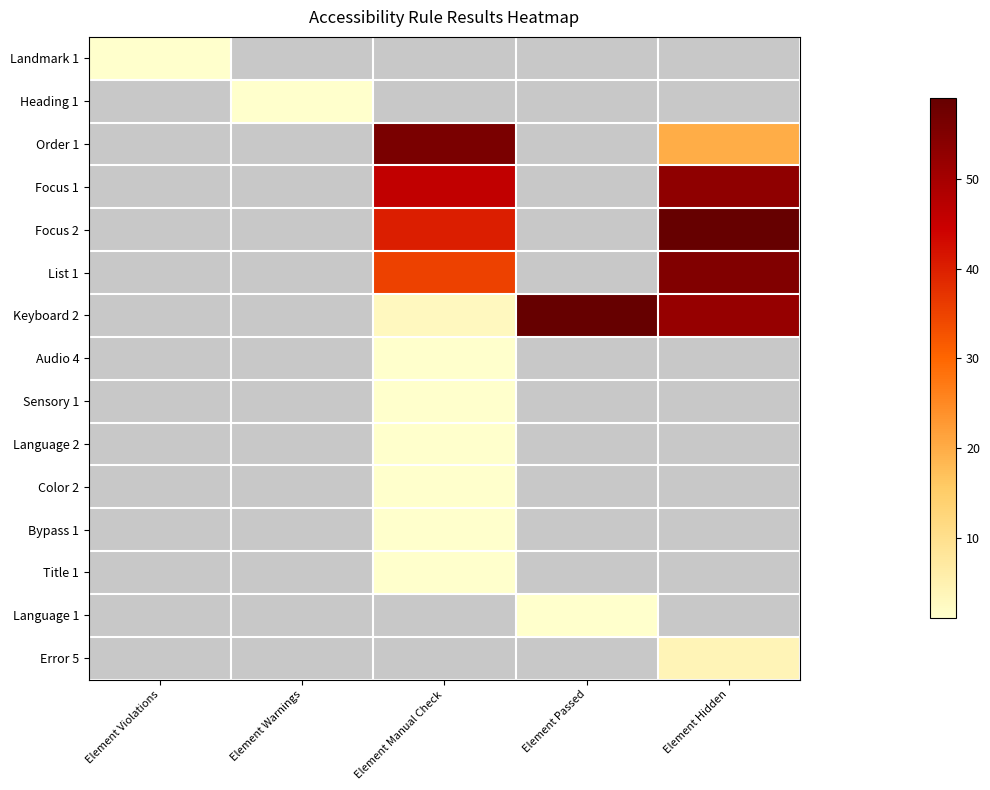

Which has a higher value, Element Manual Check or Element Hidden?

Element Manual Check